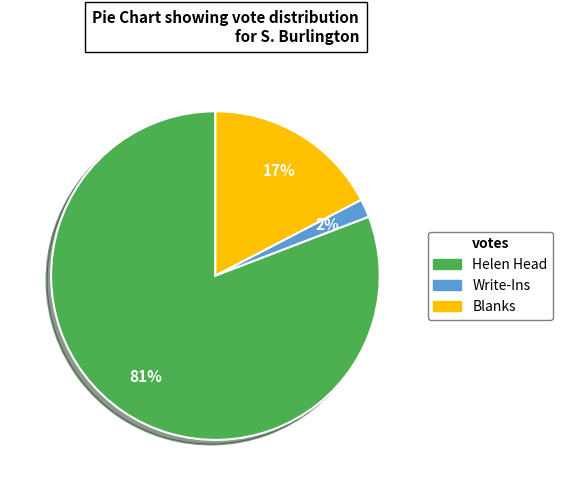

How many segments does this pie chart have?

3